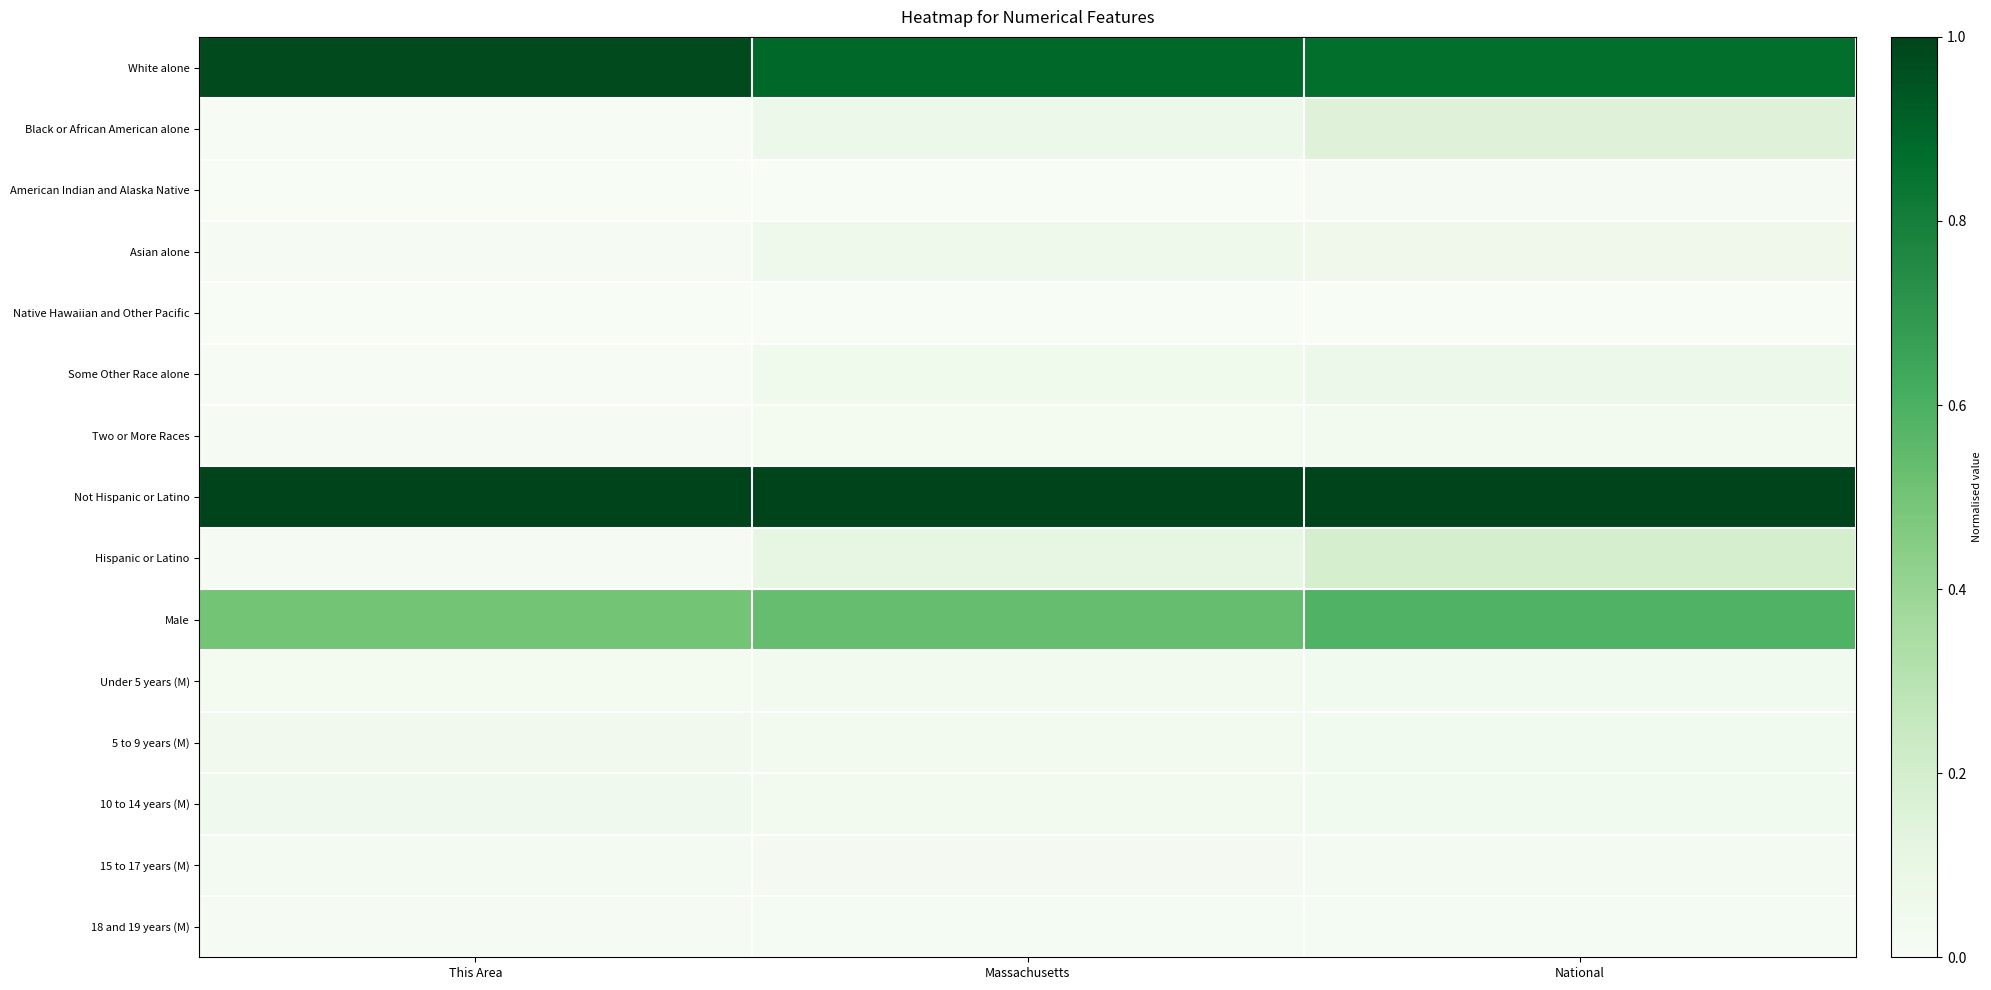

Which series changed the most between Massachusetts and National?

Hispanic or Latino